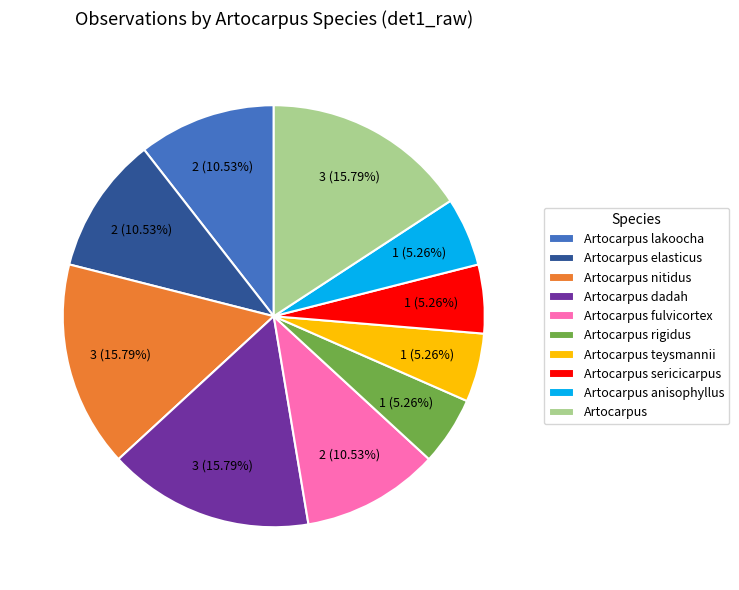

Is there any slice that represents more than half of the pie?

No